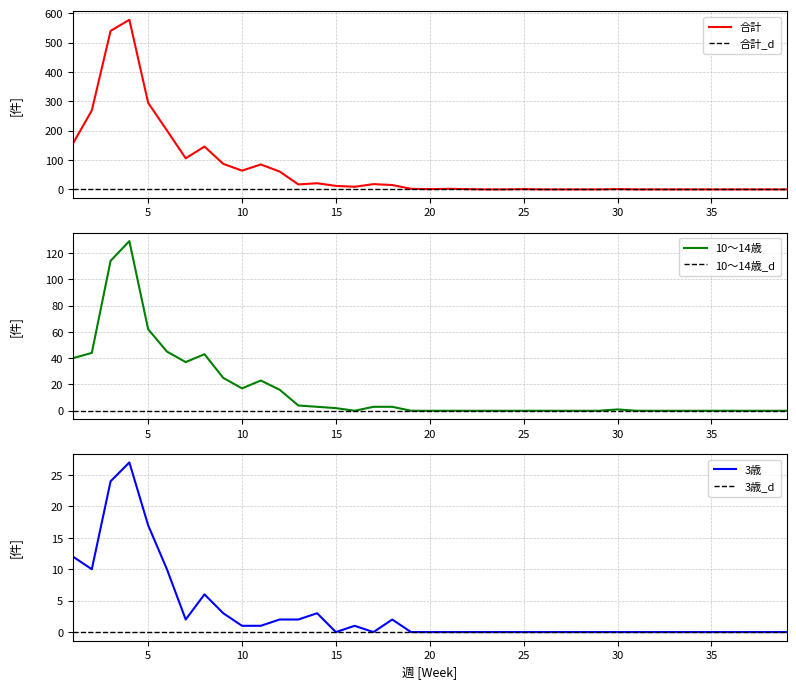

True or false: 3歳 has a value of -17 at 31.

False